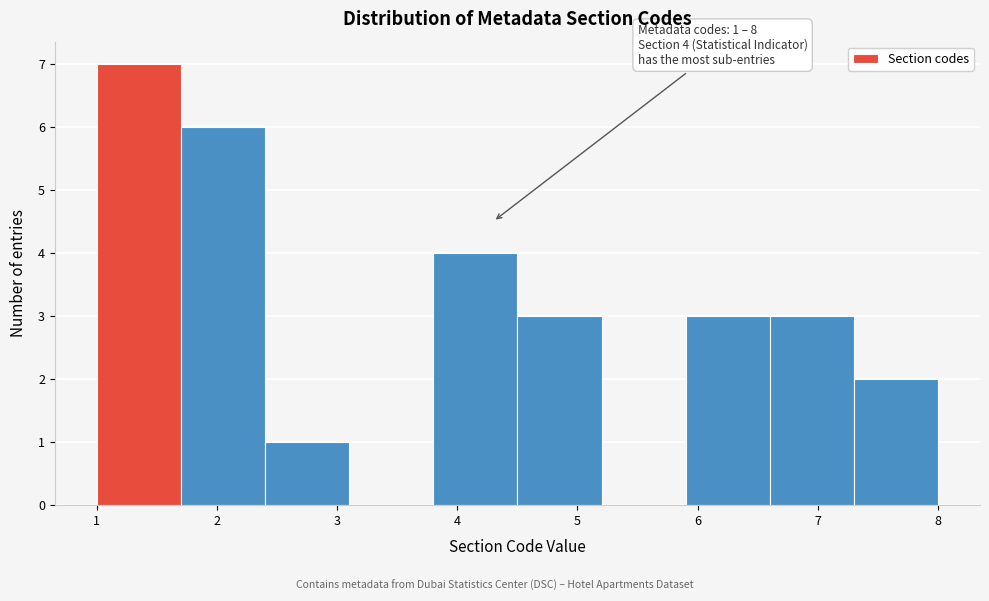

Which range on the x-axis has the tallest bar?

1.0 to 1.7